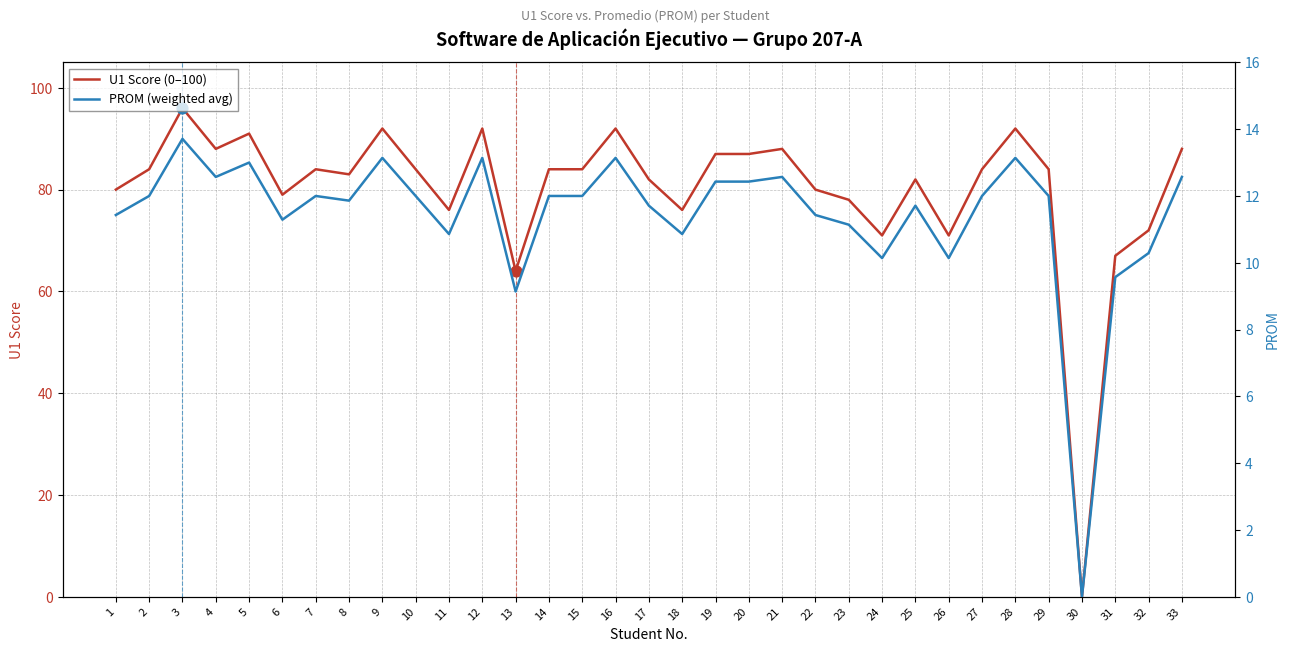

Which series has the widest spread of Y values?

U1 Score (0–100)